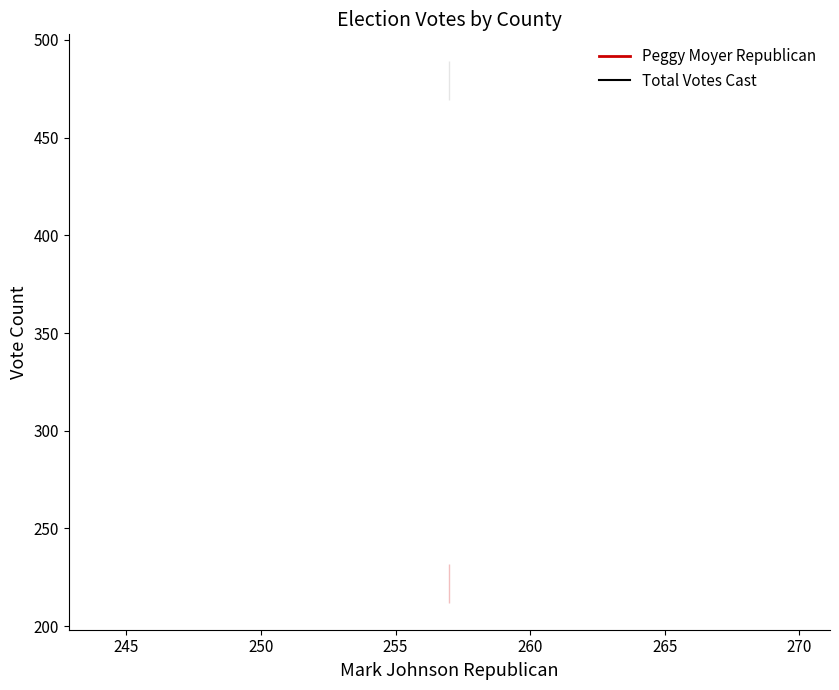

Rank the series by their maximum value, from highest to lowest.

Total Votes Cast, Peggy Moyer Republican